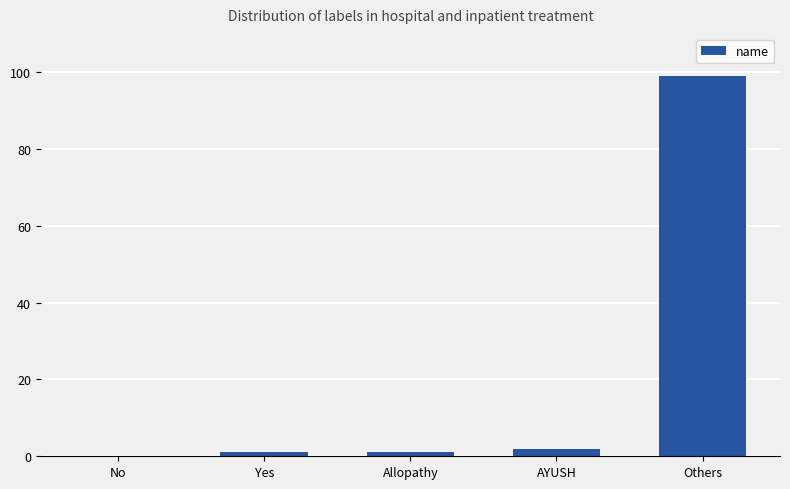

The value at No is 43. True or false?

False